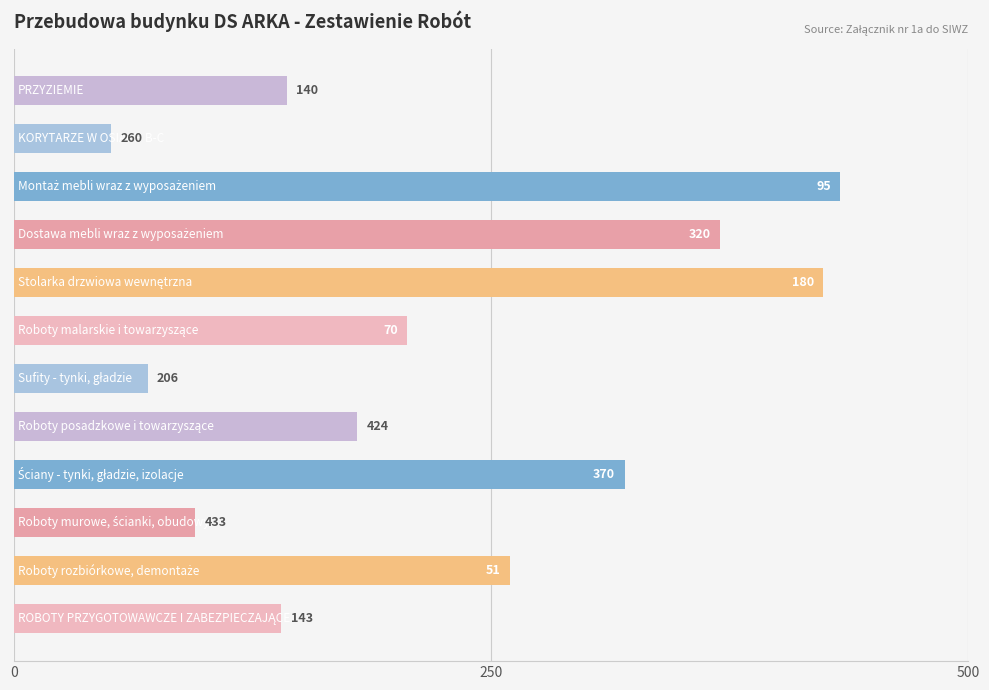

How many distinct data groups are displayed?

1